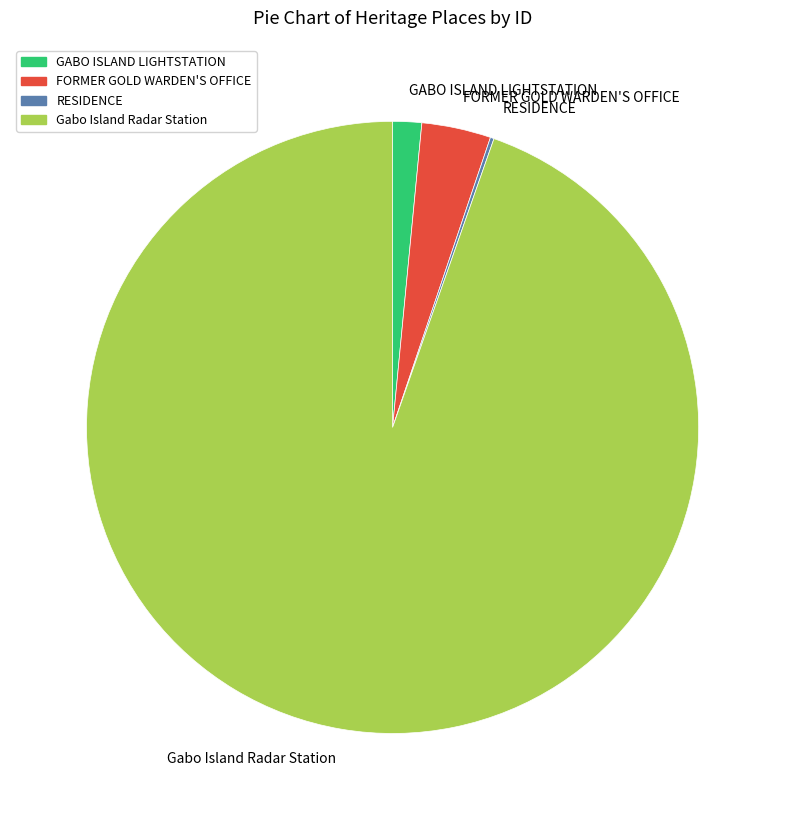

Which has a higher value, FORMER GOLD WARDEN'S OFFICE or GABO ISLAND LIGHTSTATION?

FORMER GOLD WARDEN'S OFFICE